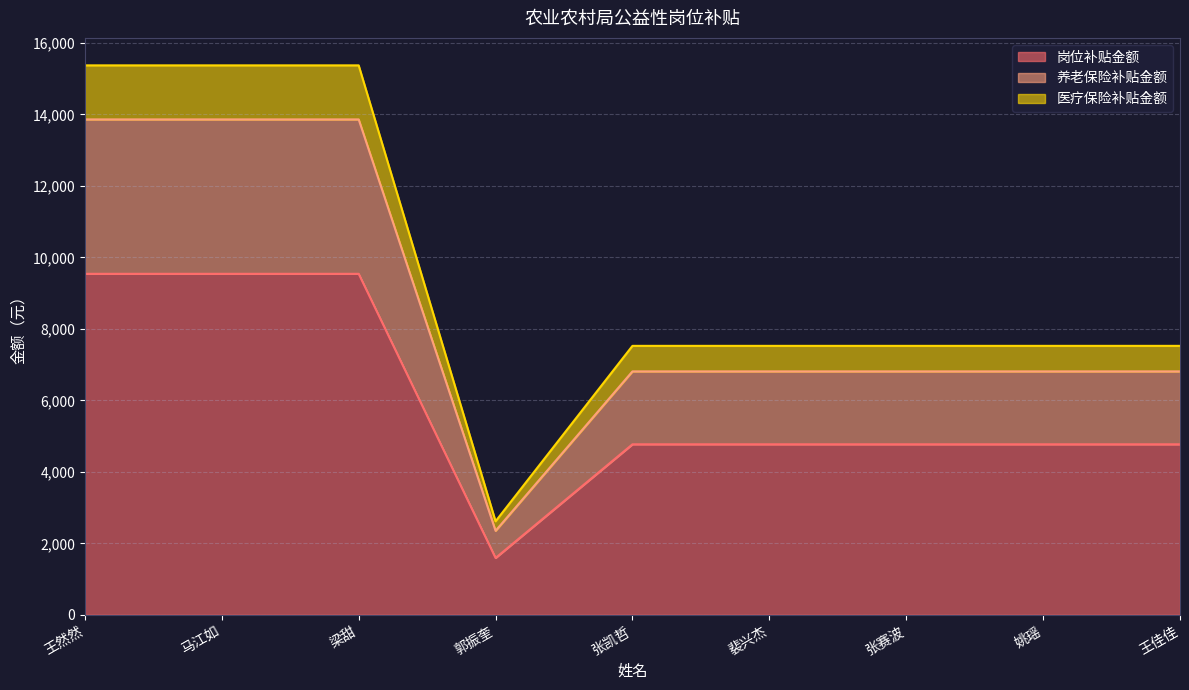

Which category has the lowest value in the 岗位补贴金额 series?

郭振奎